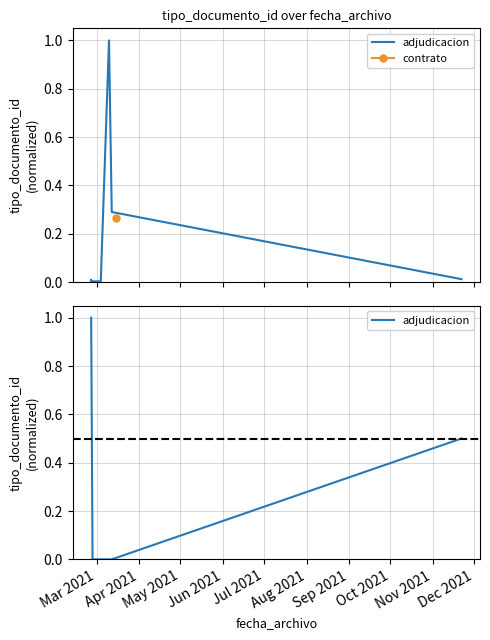

Where is the data nearest to the value 0?

Apr 2021